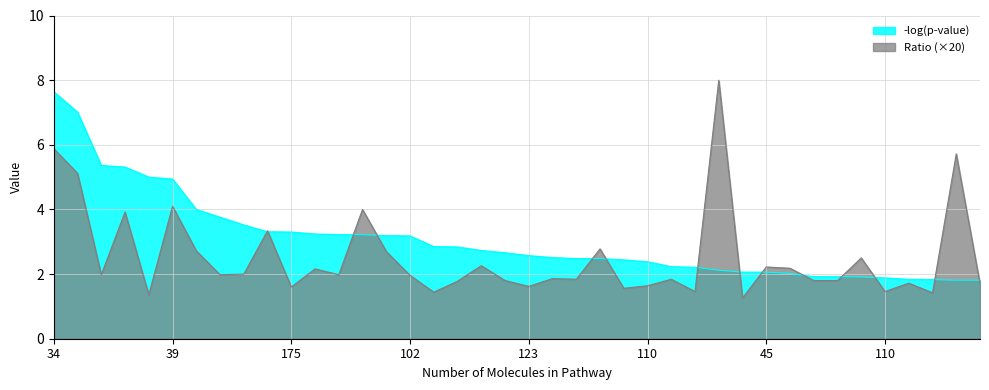

Rank the series by their maximum value, from lowest to highest.

-log(p-value), Ratio (×20)